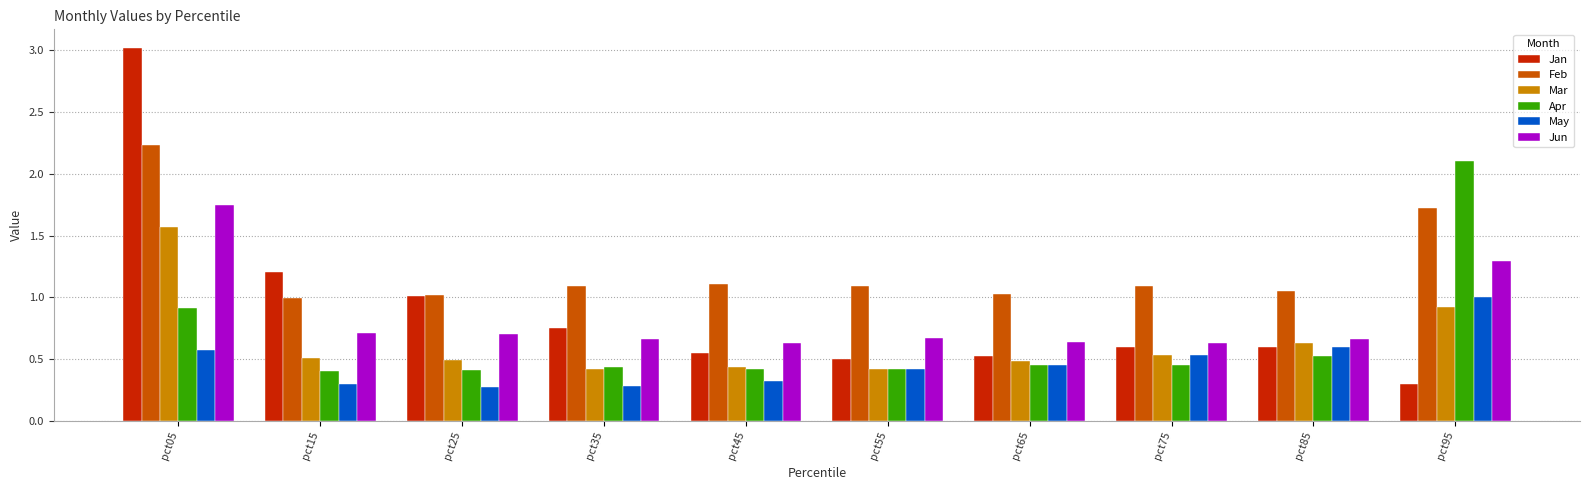

Which category has the highest value in the Mar series?

pct05